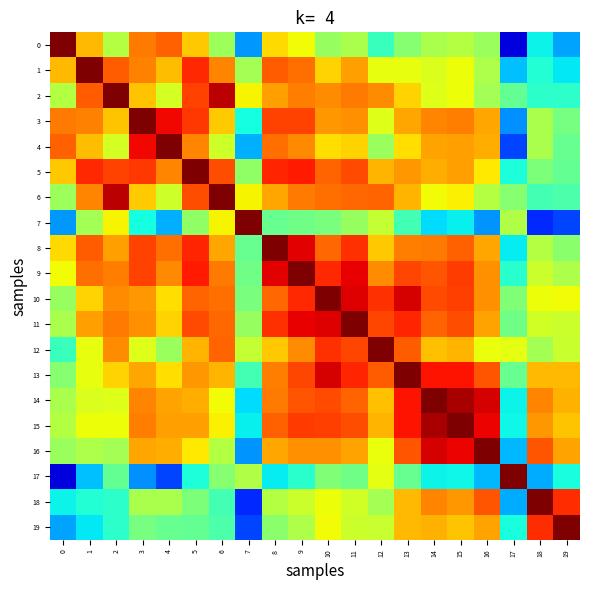

At which category is the sum across all series the highest?

9